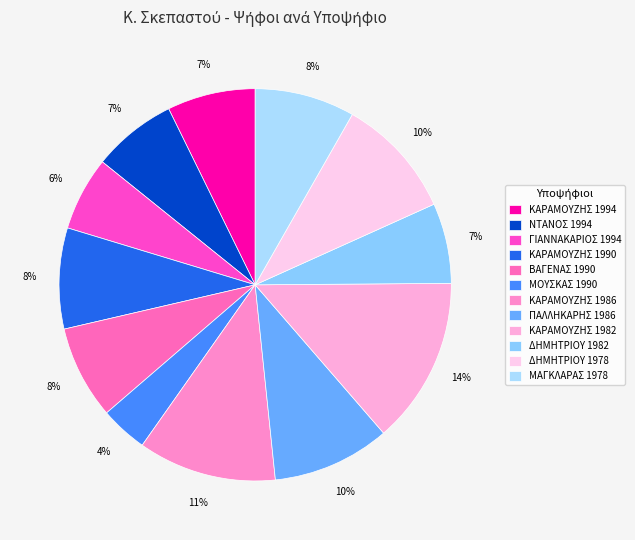

What is the largest slice in the pie chart?

ΚΑΡΑΜΟΥΖΗΣ 1982